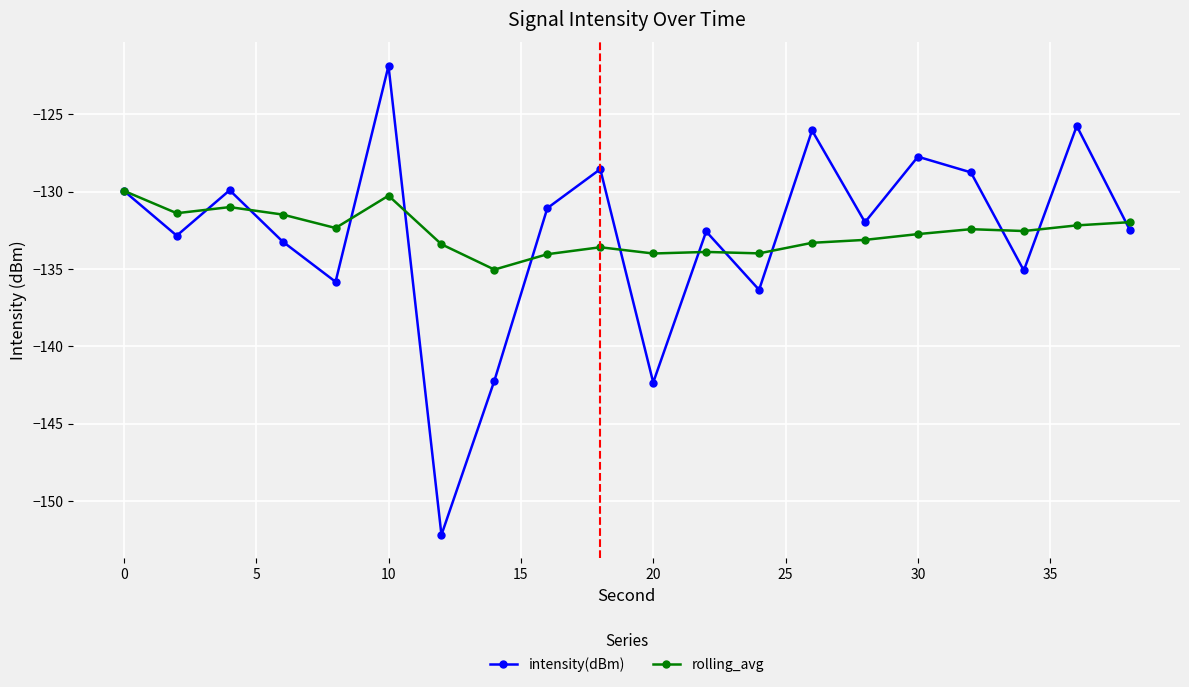

Rank the series by their maximum value, from highest to lowest.

intensity(dBm), rolling_avg